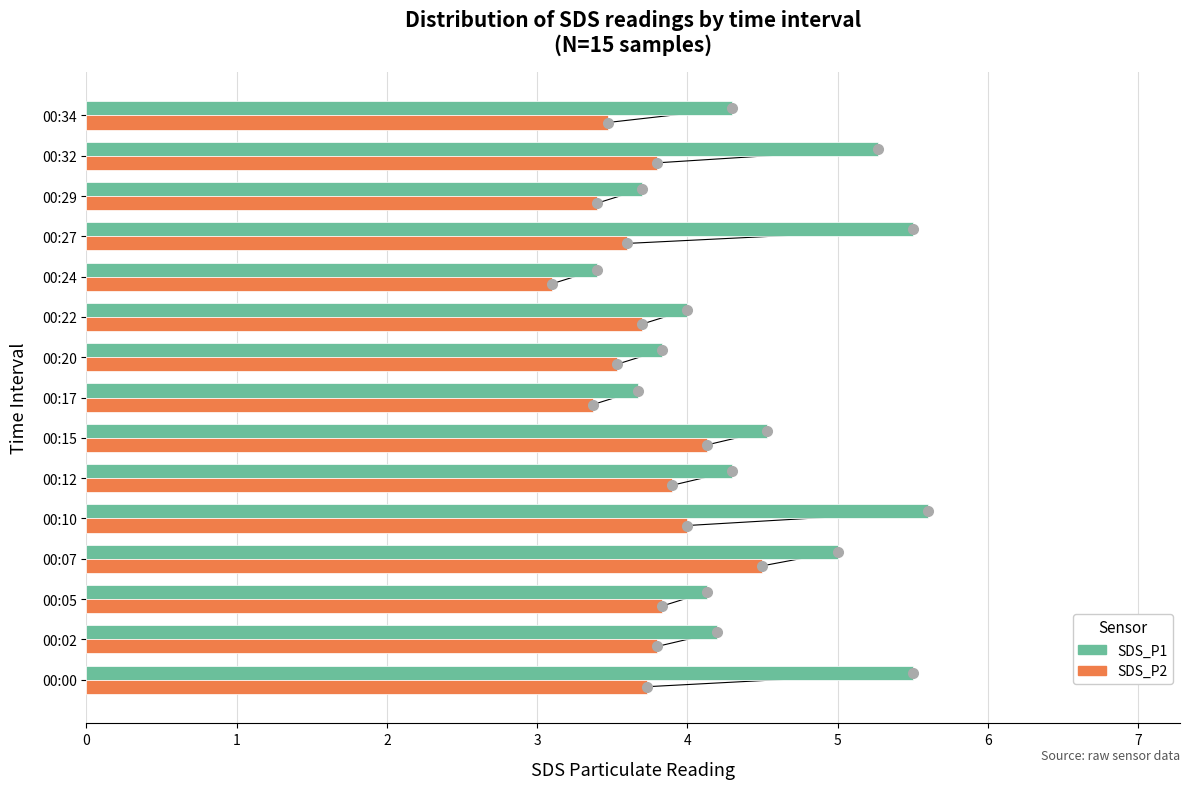

Which series has the largest range (max minus min)?

SDS_P1